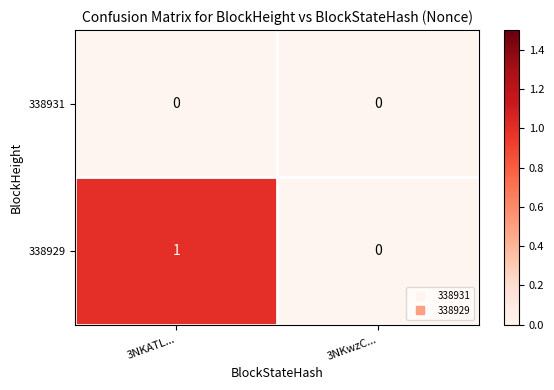

Reading left to right, extract all data points from this chart.

338931: 3NKATL...=0	3NKwzC...=0
338929: 3NKATL...=1	3NKwzC...=0